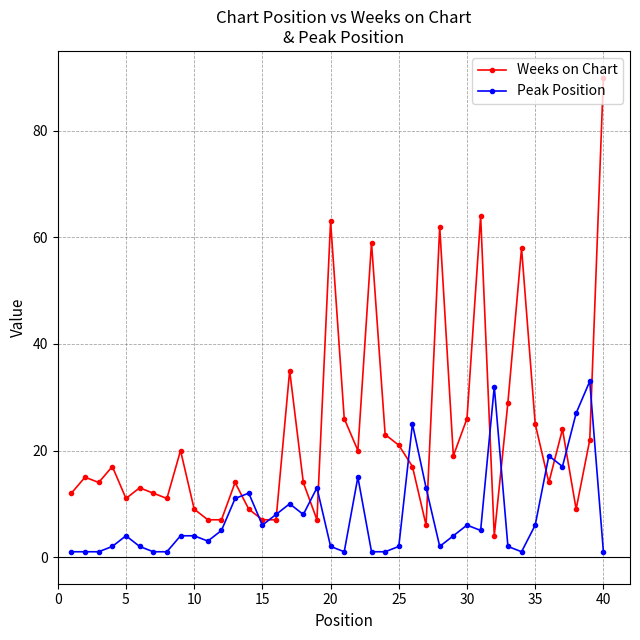

Does the chart have visible grid lines?

Yes